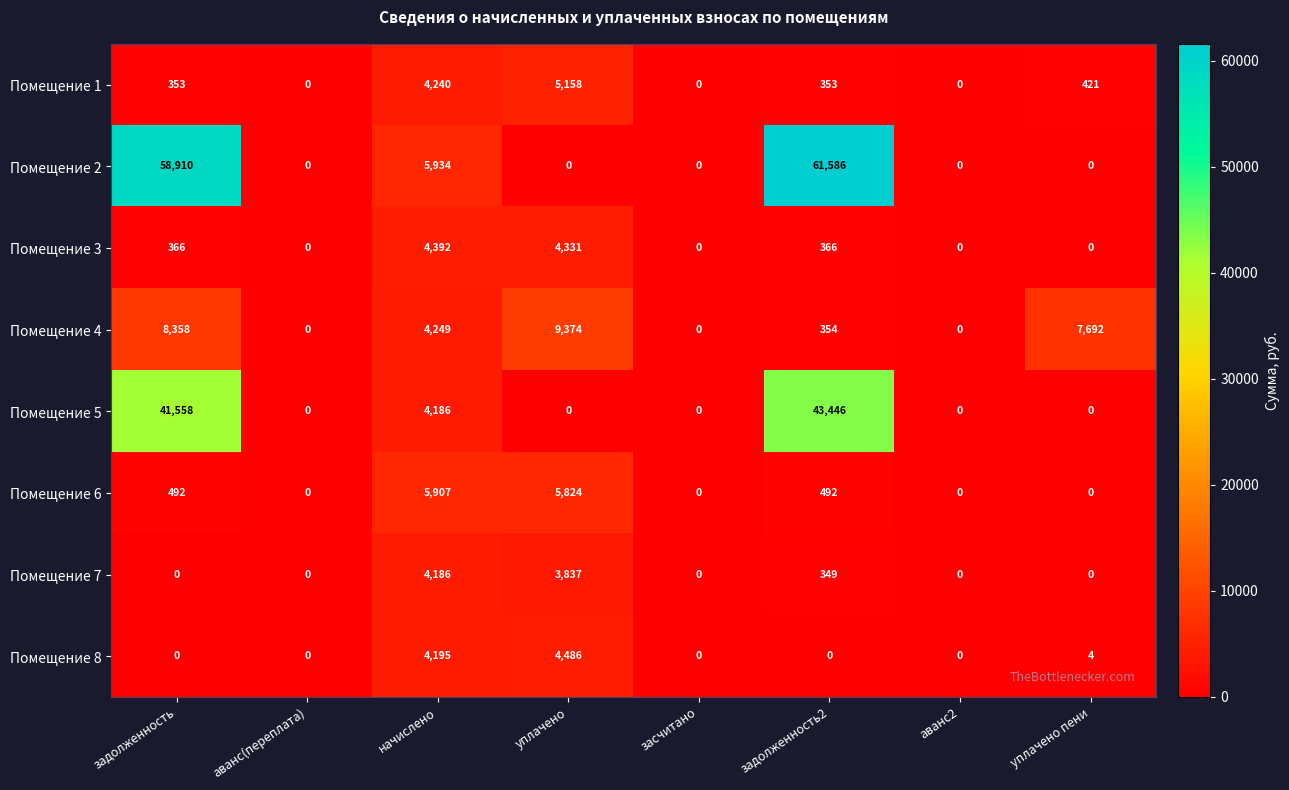

What is the difference between the highest and lowest values at задолженность?

58910